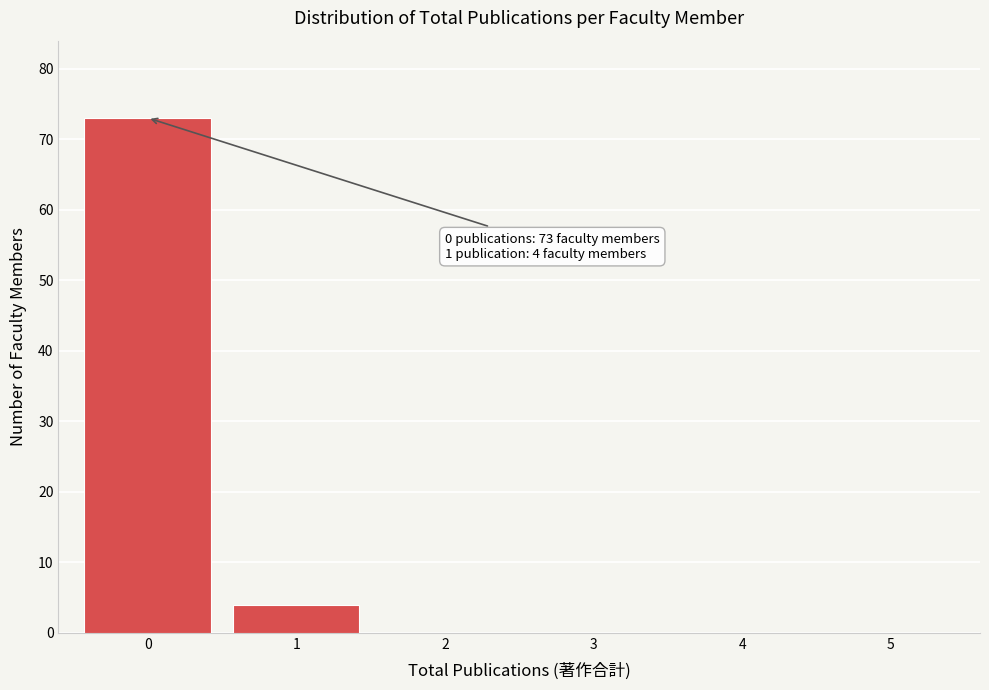

Over which range of the x-axis is the bar tallest?

-0.5 to 0.5